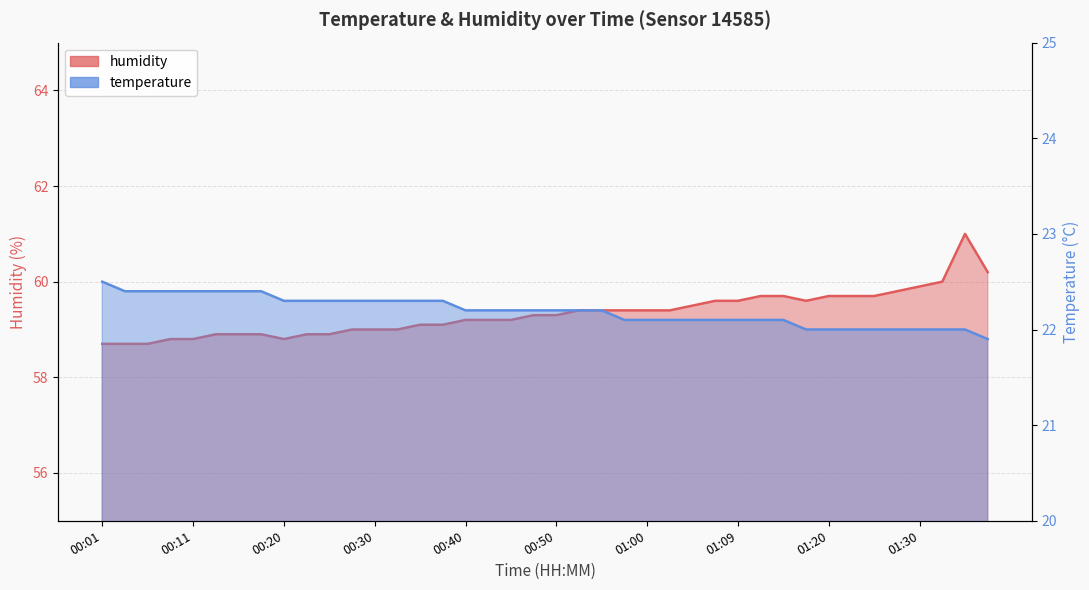

What is the value of the humidity point at the 36th from the left?

59.8